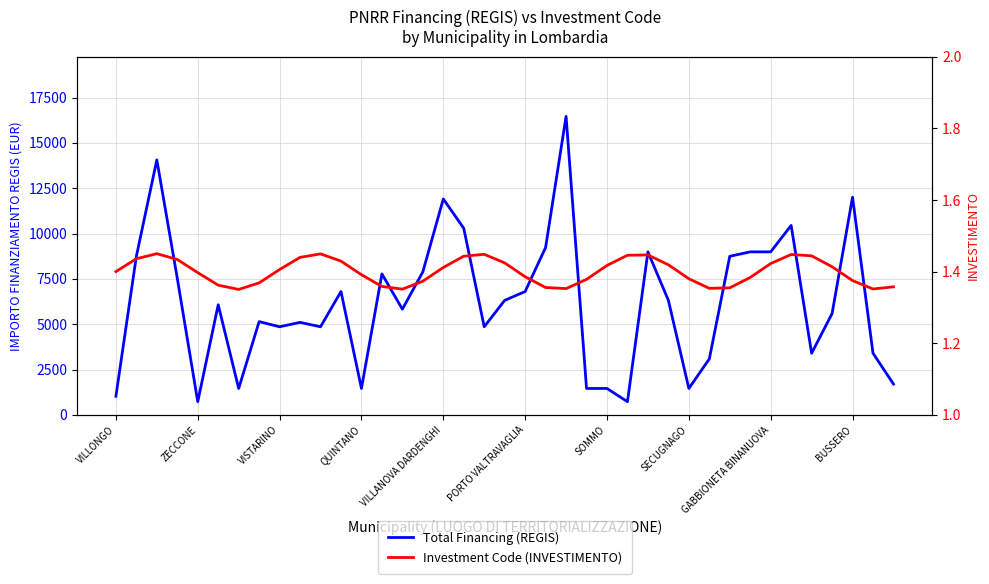

Is it true that Investment Code (INVESTIMENTO) equals 1.4 at GABBIONETA BINANUOVA?

True